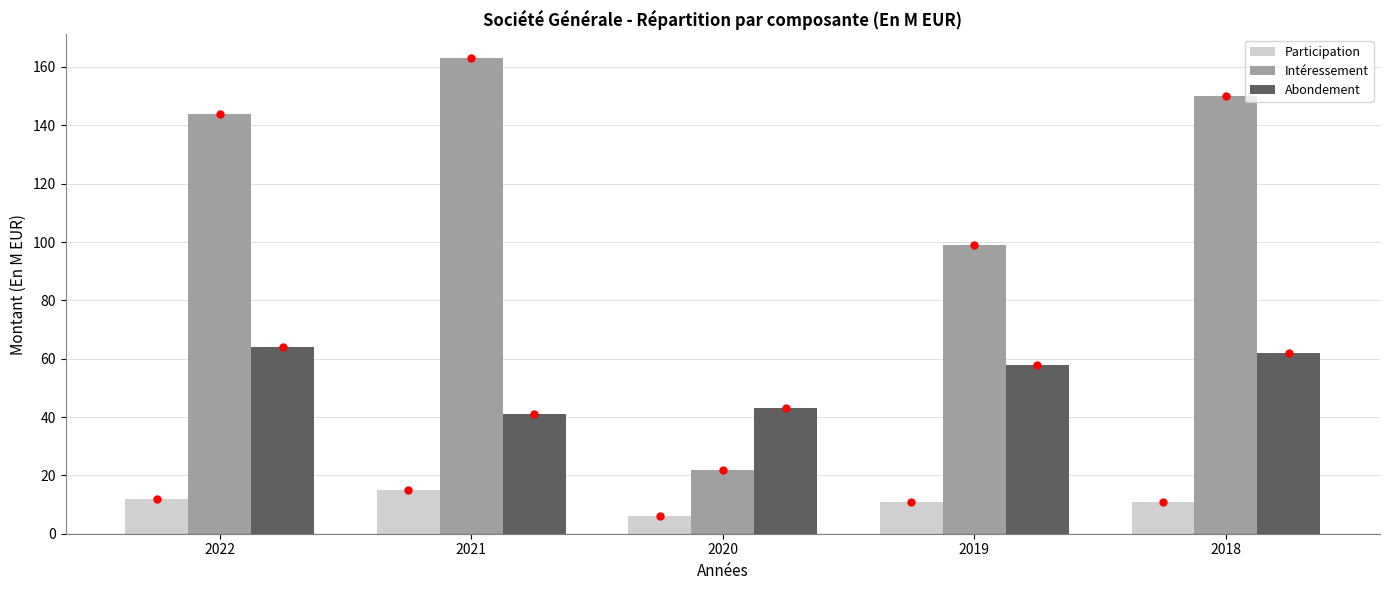

Is it true that Intéressement equals 163 at 2021?

True